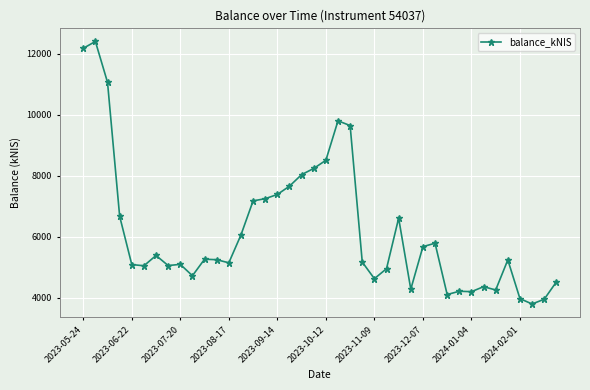

What is the difference between the maximum and second lowest values?

8454.2